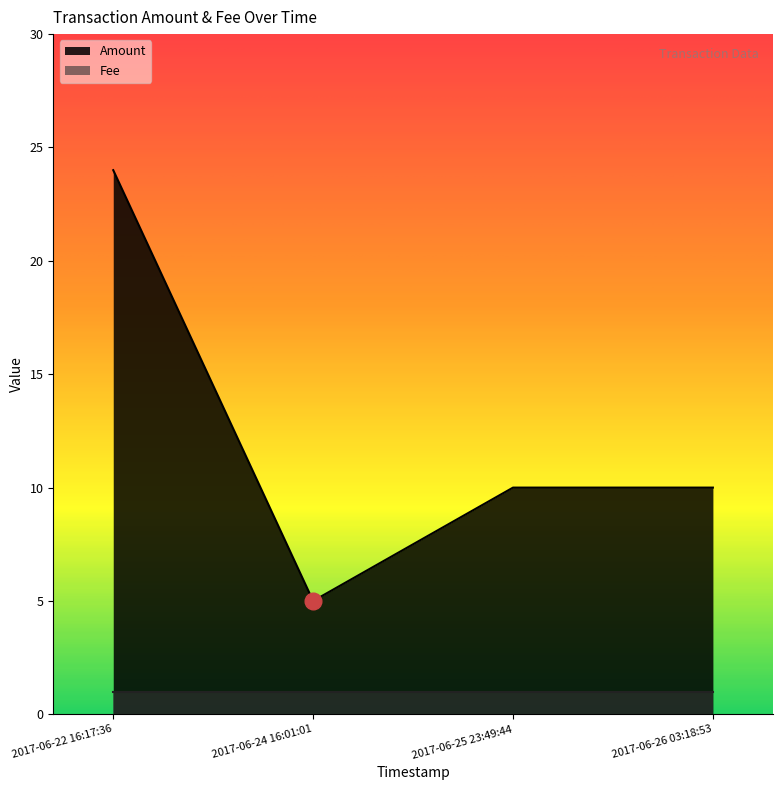

Where does the data first go above 10?

2017-06-22 16:17:36